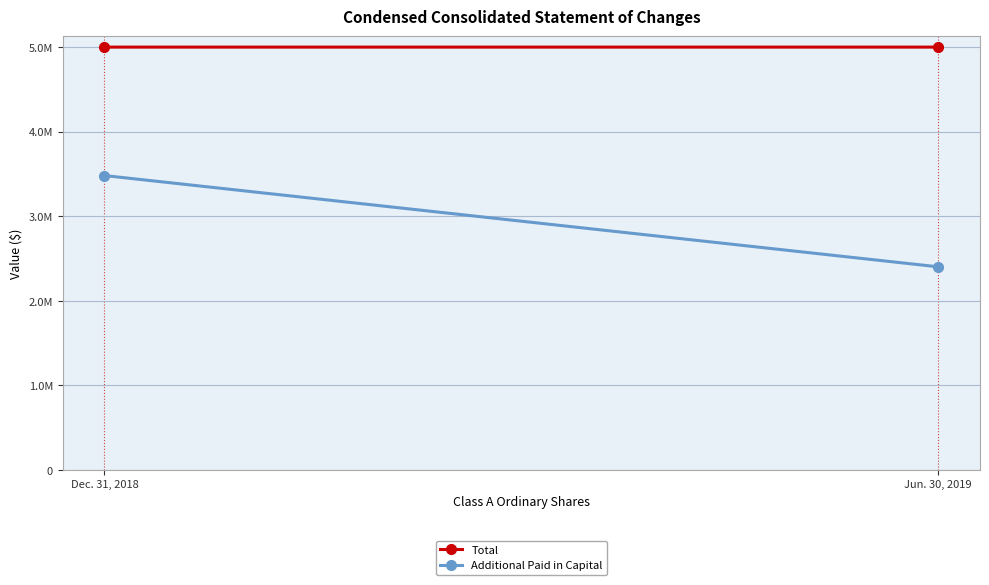

Is it true that Total equals 1506930 at Dec. 31, 2018?

False